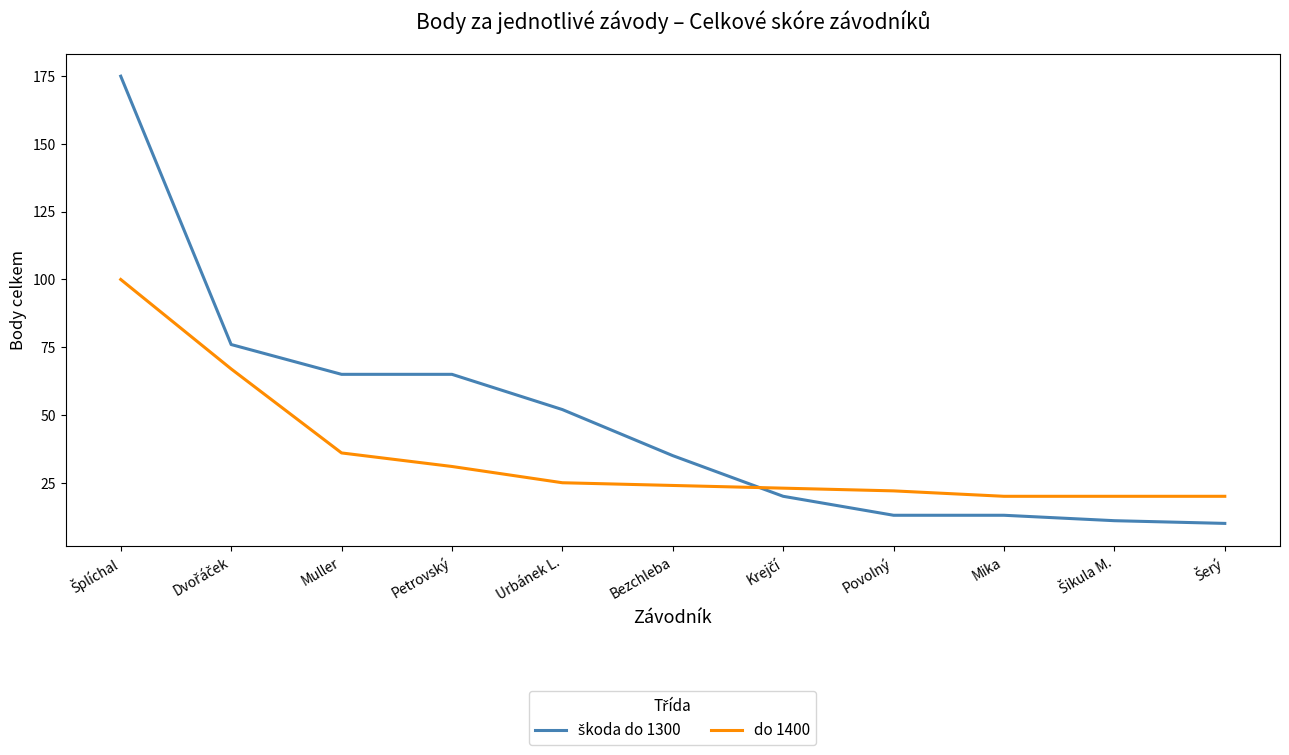

What is the spread (max minus min) of values at Muller?

29